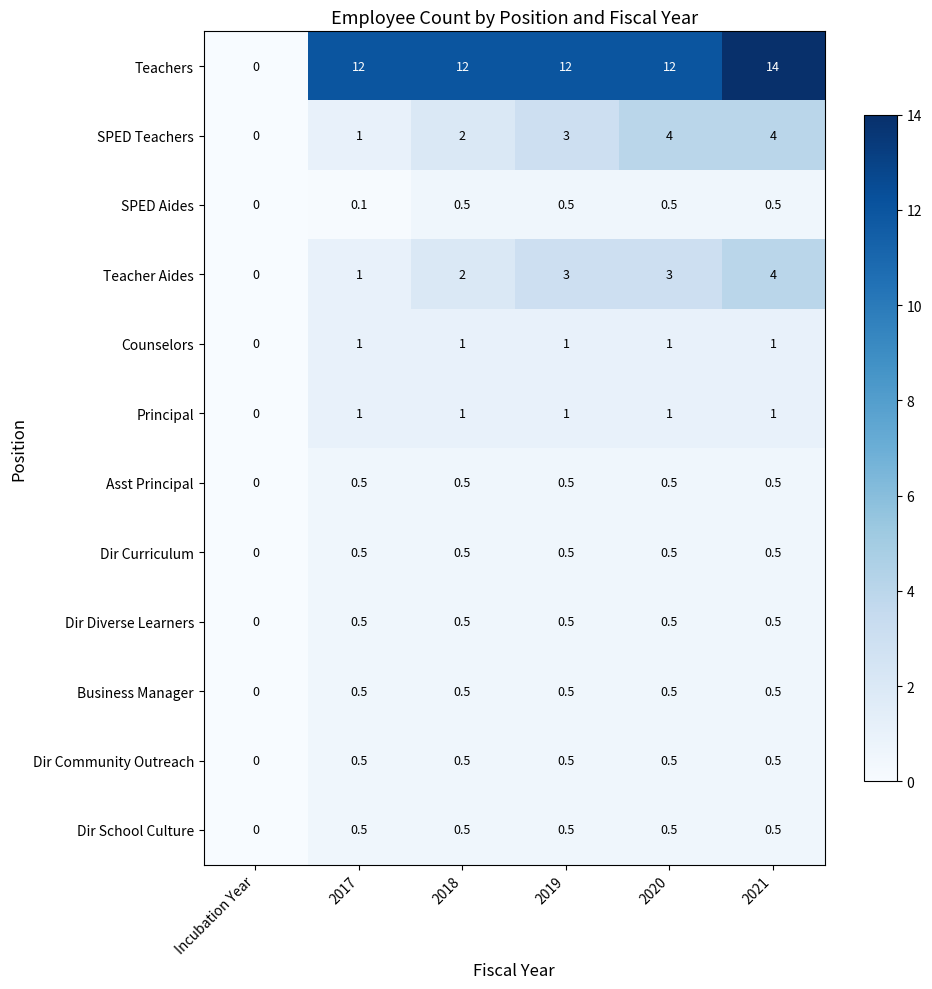

How many values in the Teacher Aides series are below 3?

3